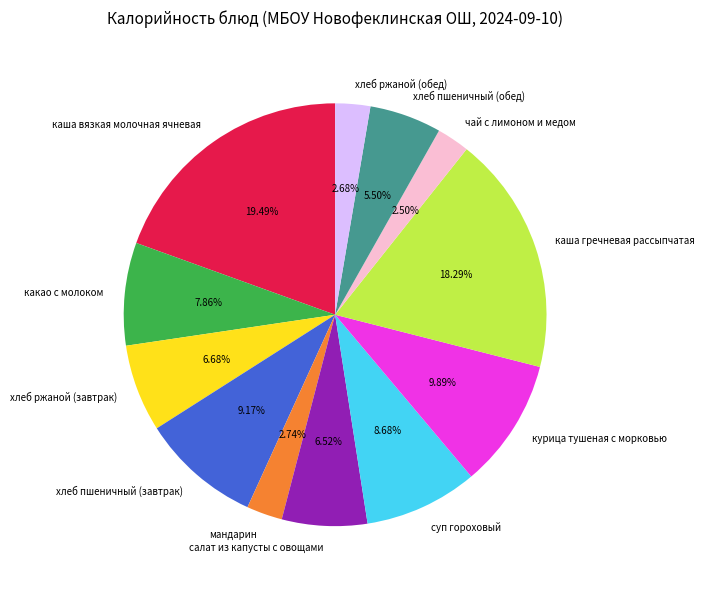

Approximately how many times larger is the value at хлеб ржаной (обед) compared to курица тушеная с морковью?

0.3